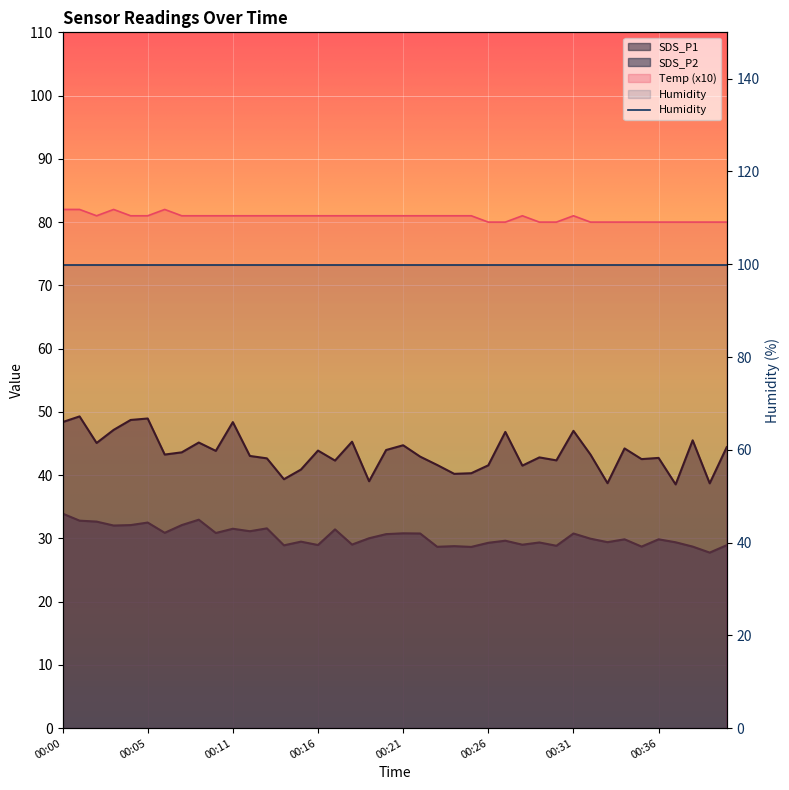

Read the Temp value at 00:18.

81.0